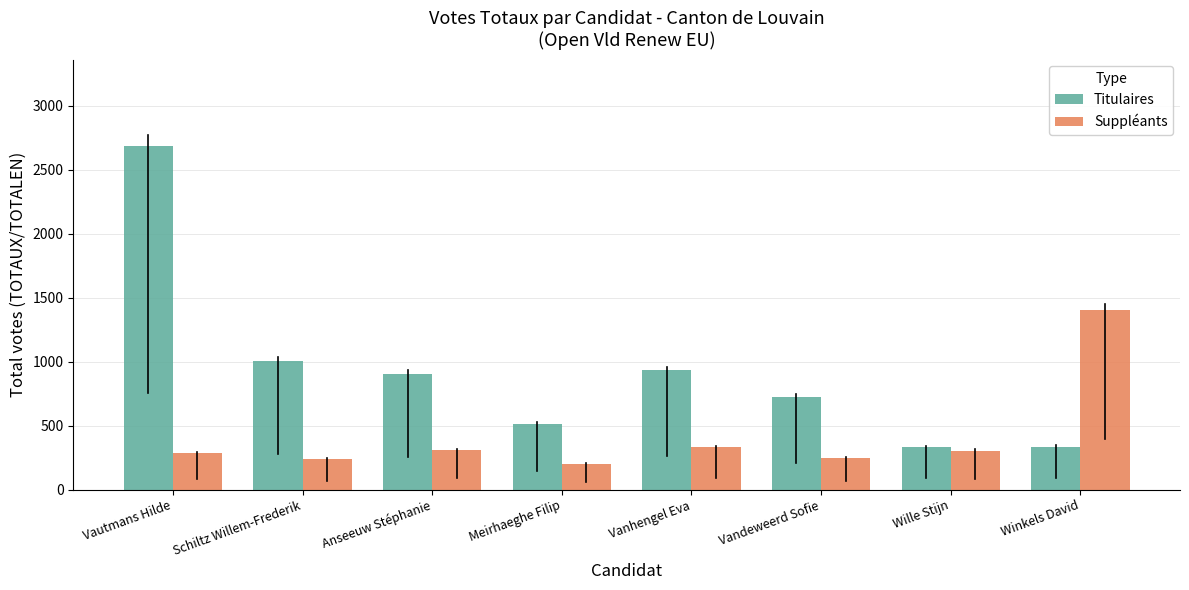

What is the label of the 6th bar from the left?

Vandeweerd Sofie